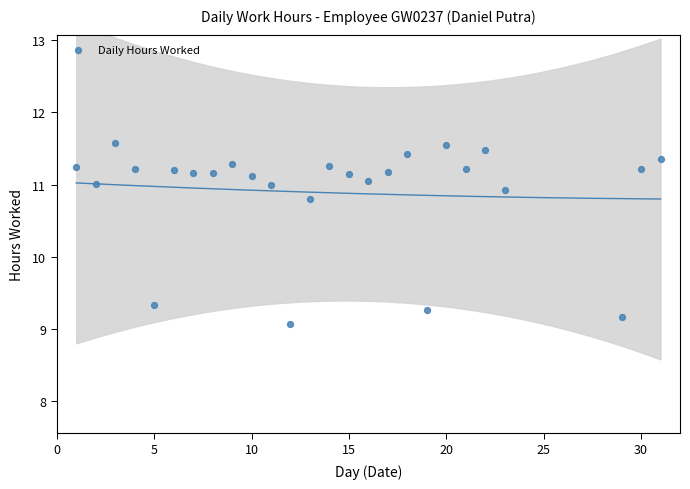

What is the range of Y values (max minus min)?

2.5